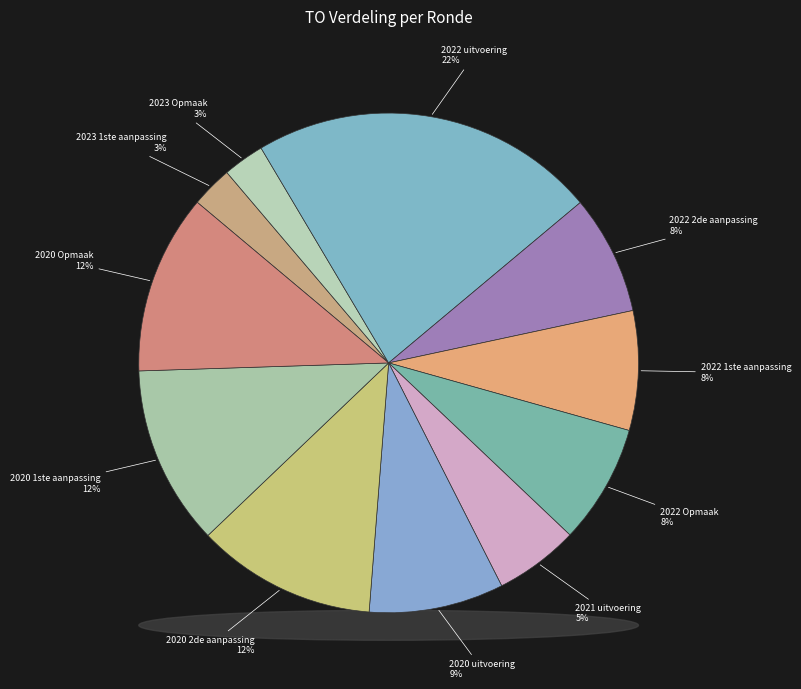

What is the total percentage of 2022 Opmaak and 2020 Opmaak?

19.3%